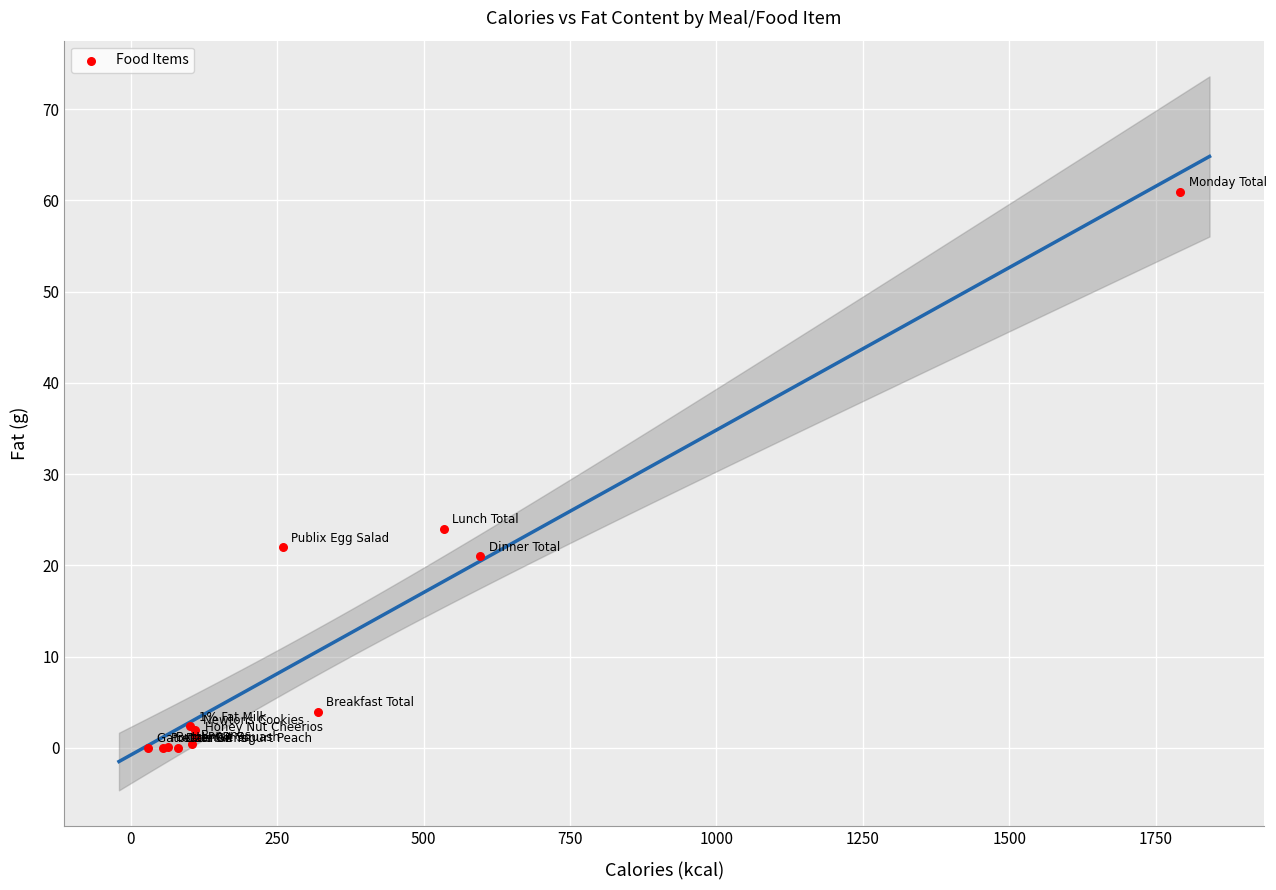

What Y value in the scatter plot is closest to 30?

24.0